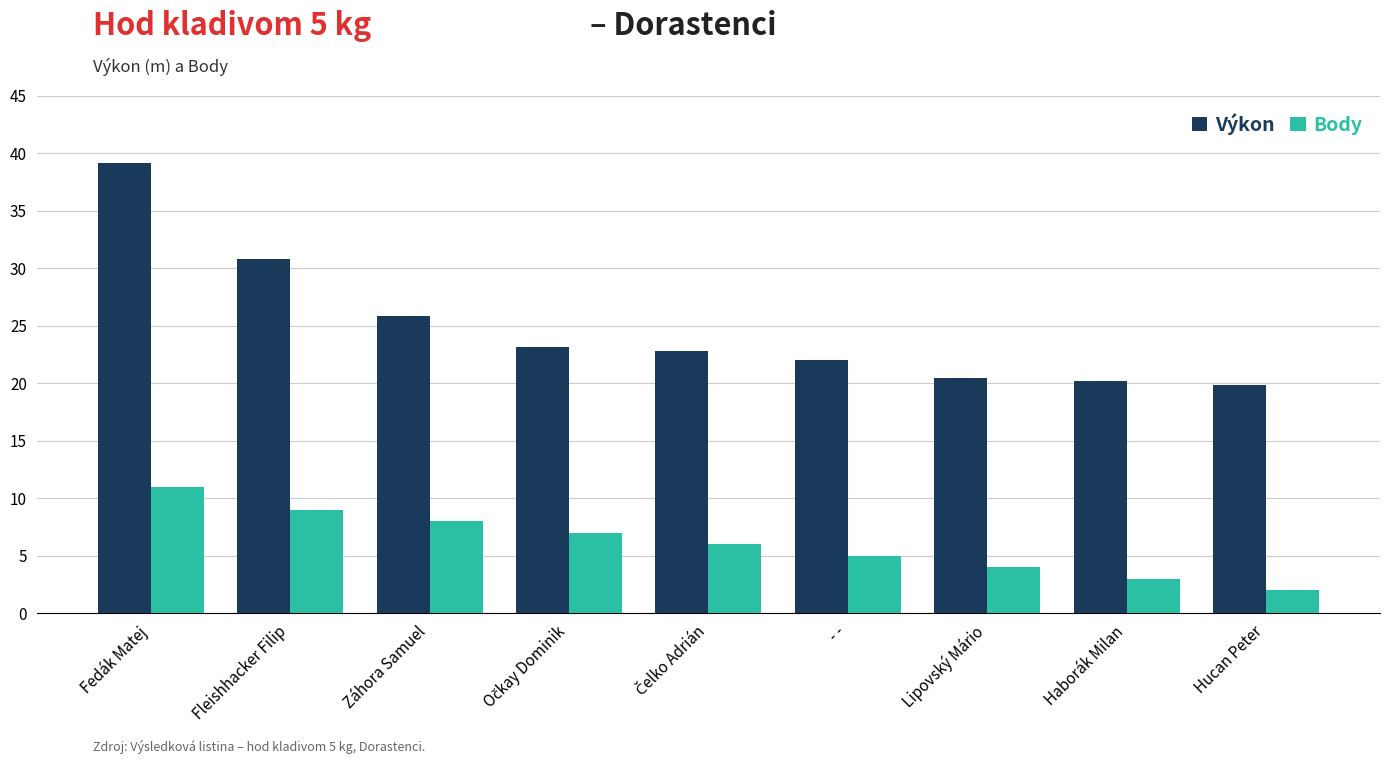

Are the bars horizontal?

No